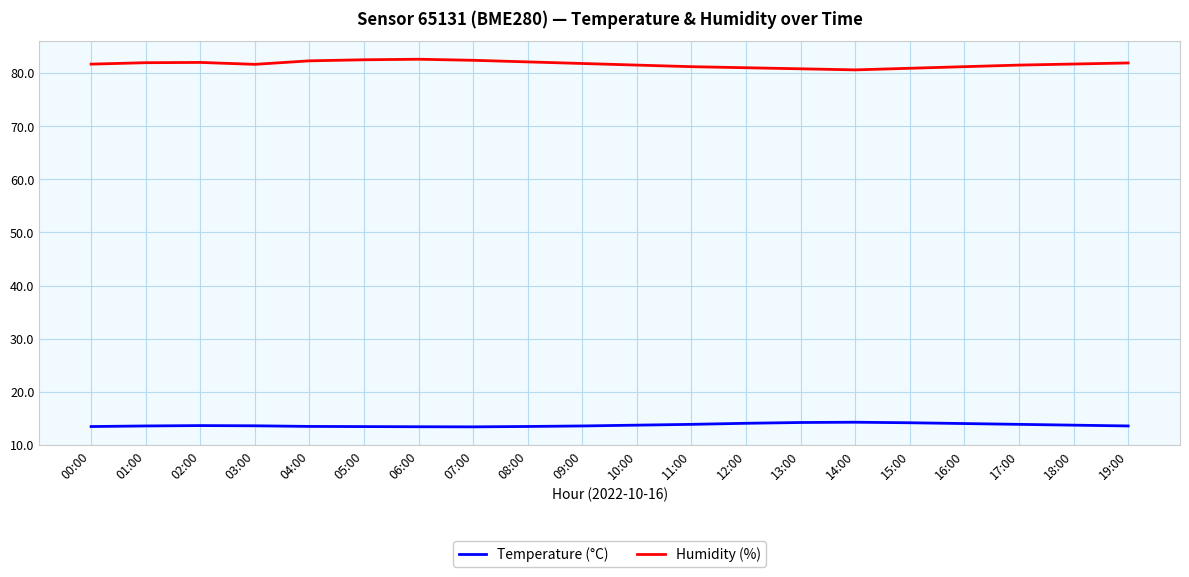

True or false: Humidity (%) and Temperature (°C) intersect in this chart.

False